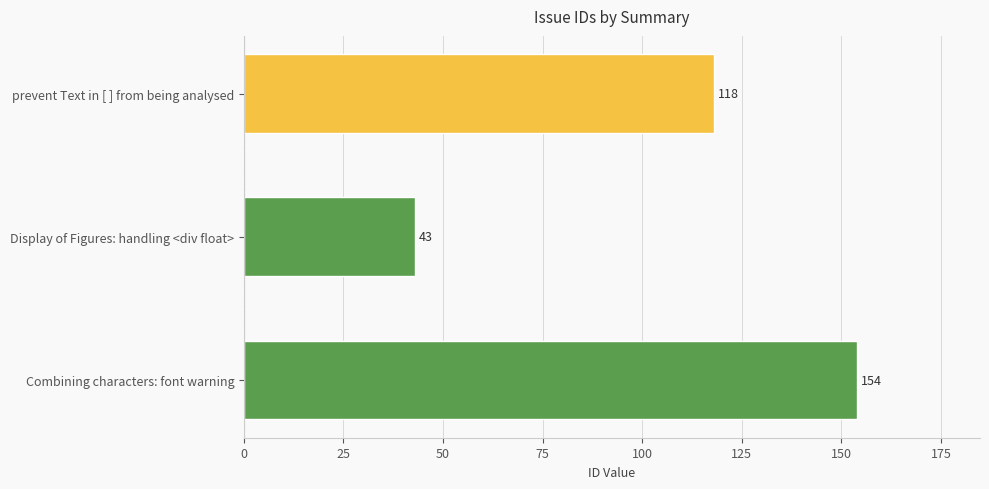

The value at Combining characters: font warning is 242. True or false?

False